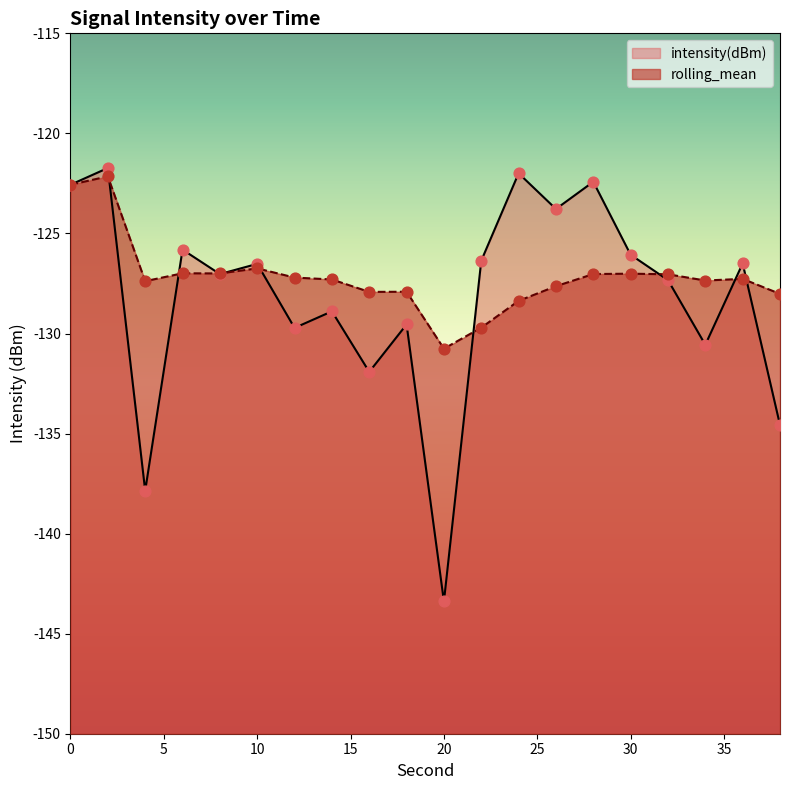

At which category is the sum across all series the highest?

2